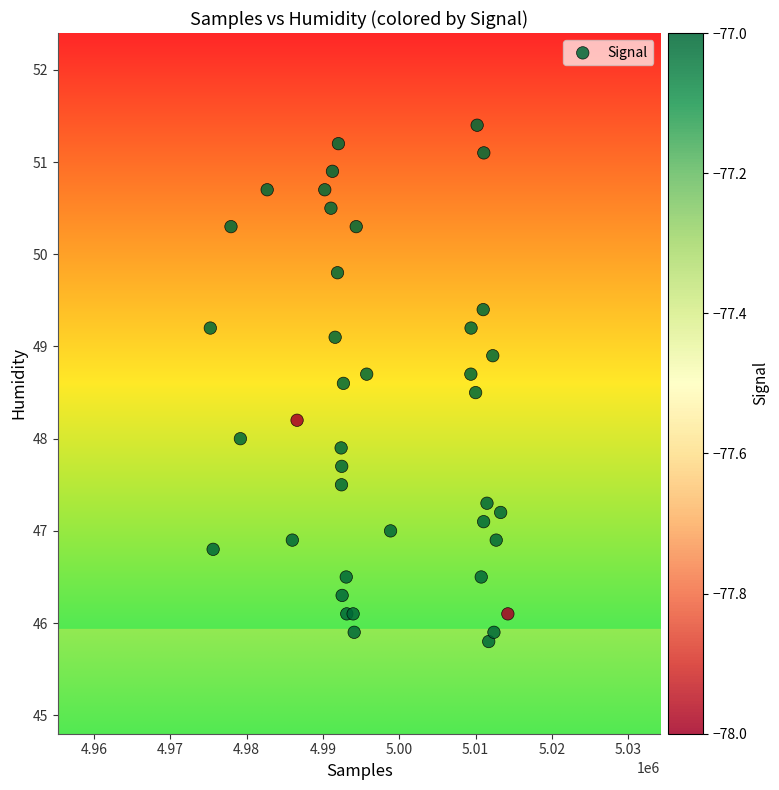

What is the range of Y values (max minus min)?

5.6